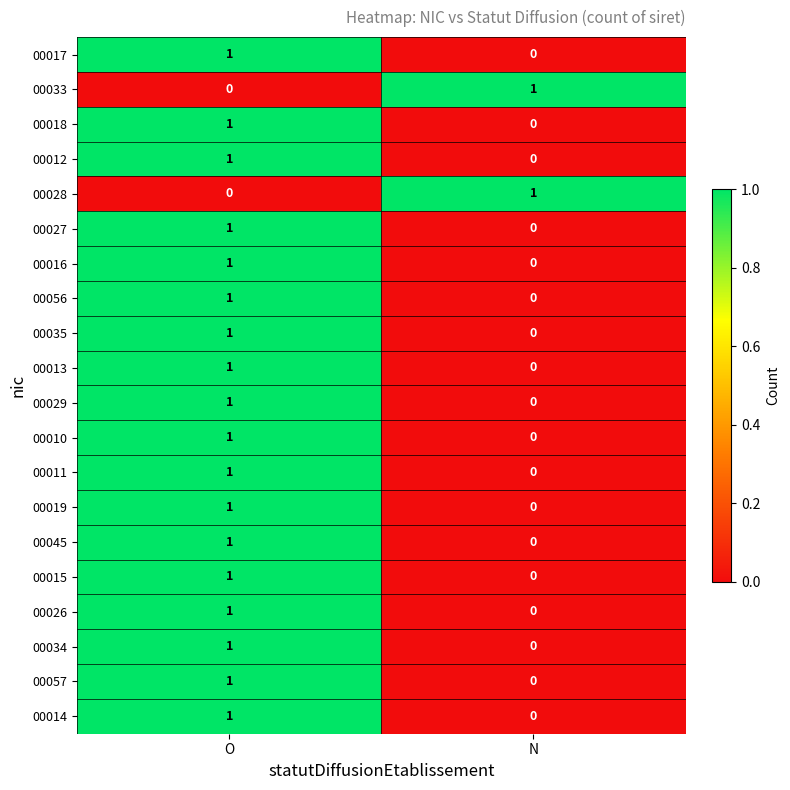

Where is 00010 nearest to the value 0?

N